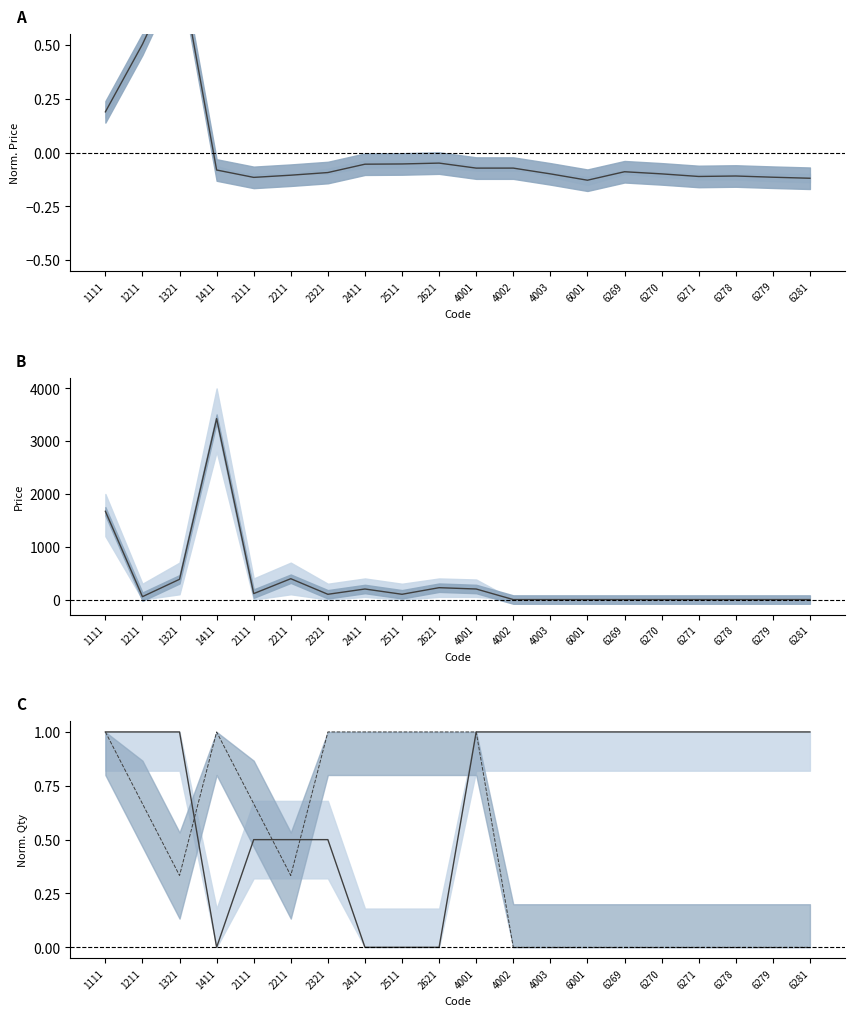

How many series are shown in this chart?

4